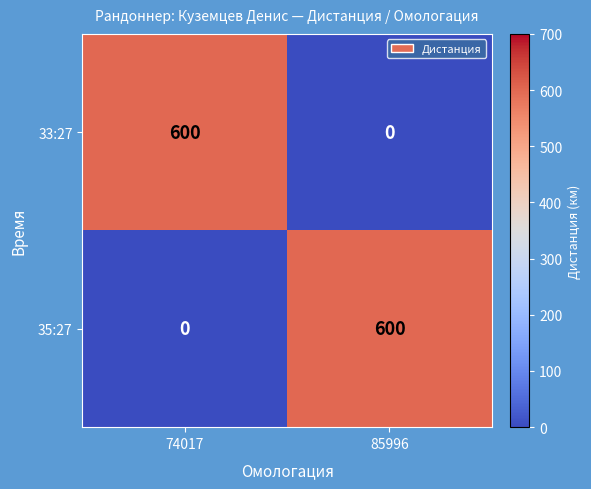

What is the total value across all series at 85996?

600